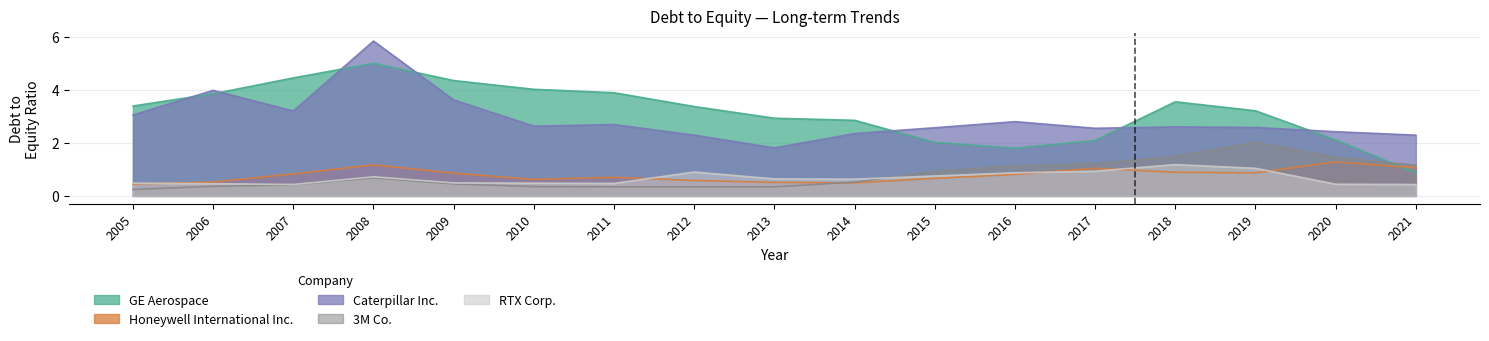

Which category has the lowest value in the RTX Corp. series?

2007